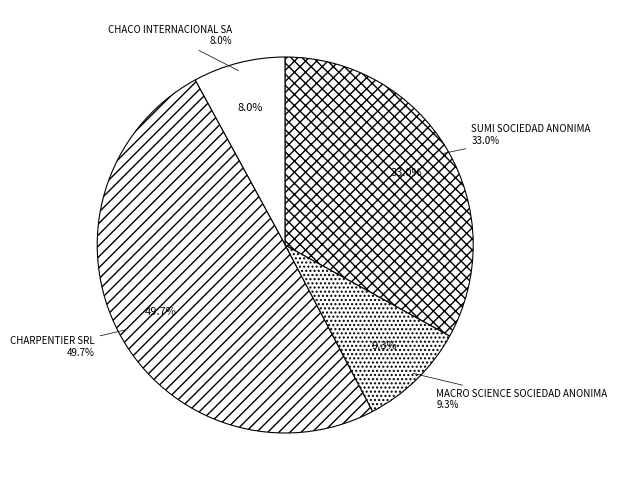

Is there any slice that represents more than half of the pie?

No